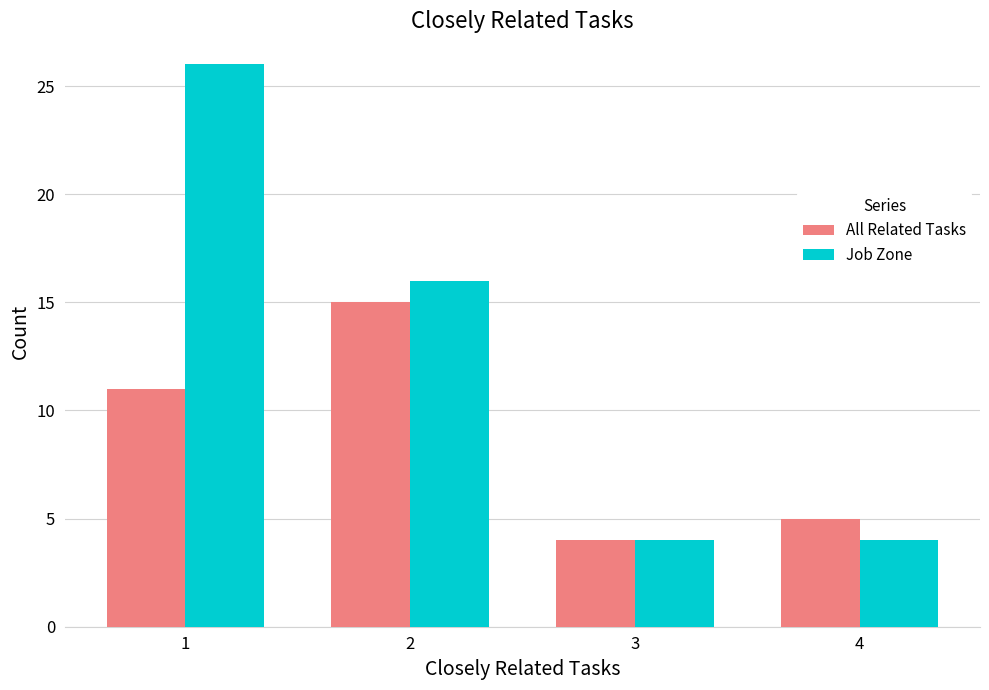

Reading left to right, transcribe all the data shown in this chart.

All Related Tasks: 11	15	4	5
Job Zone: 26	16	4	4